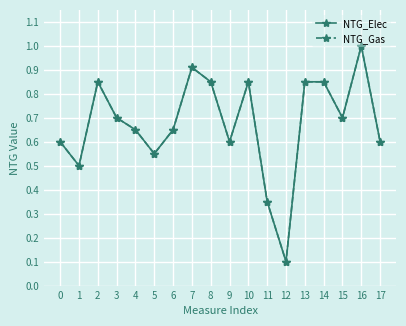

At which category does NTG_Gas reach its first local peak?

2